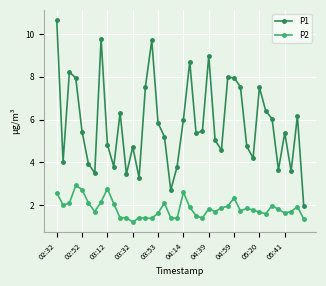

Which series has the largest total across all categories?

P1